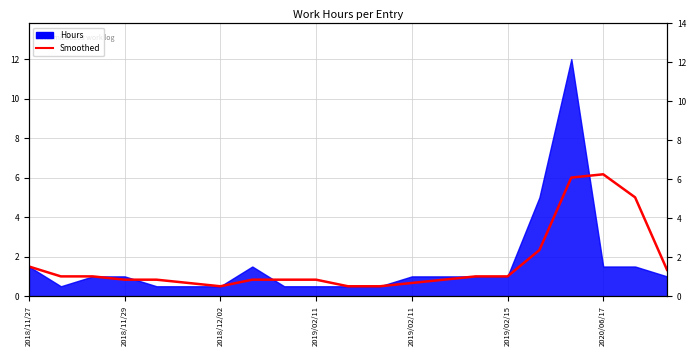

Does the chart display data point markers on the line(s)?

No